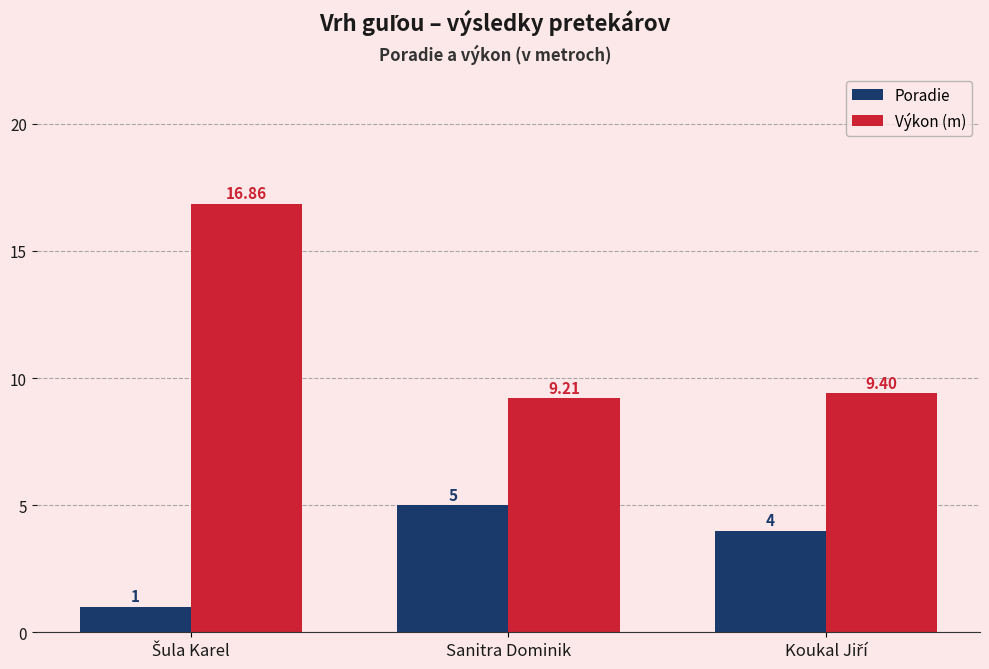

Rank the series by their average value, from lowest to highest.

Poradie, Výkon (m)